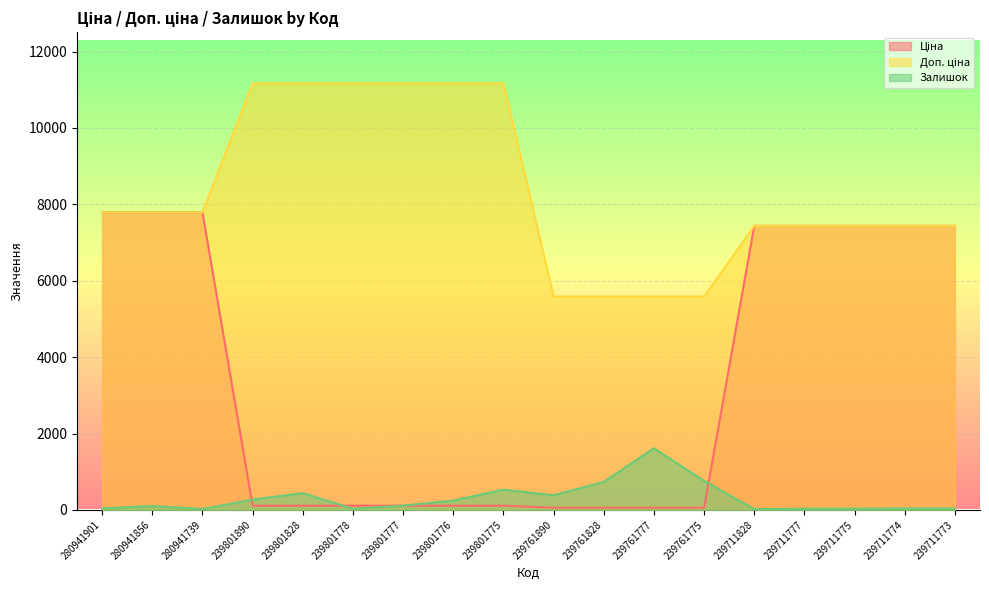

True or false: Залишок has a value of 102.0 at 280941856.

True